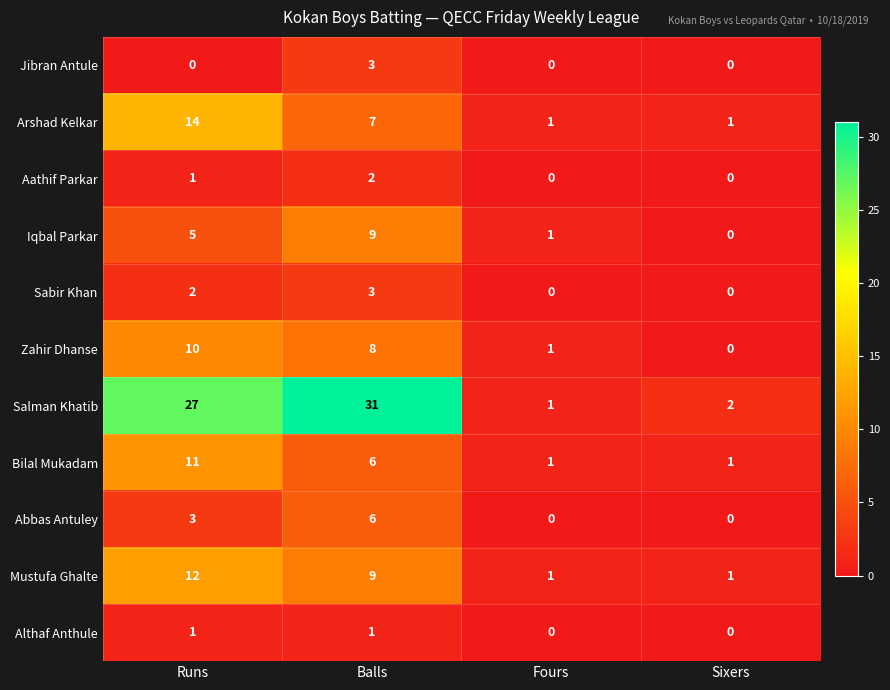

How many Jibran Antule values are between 0 and 3?

4